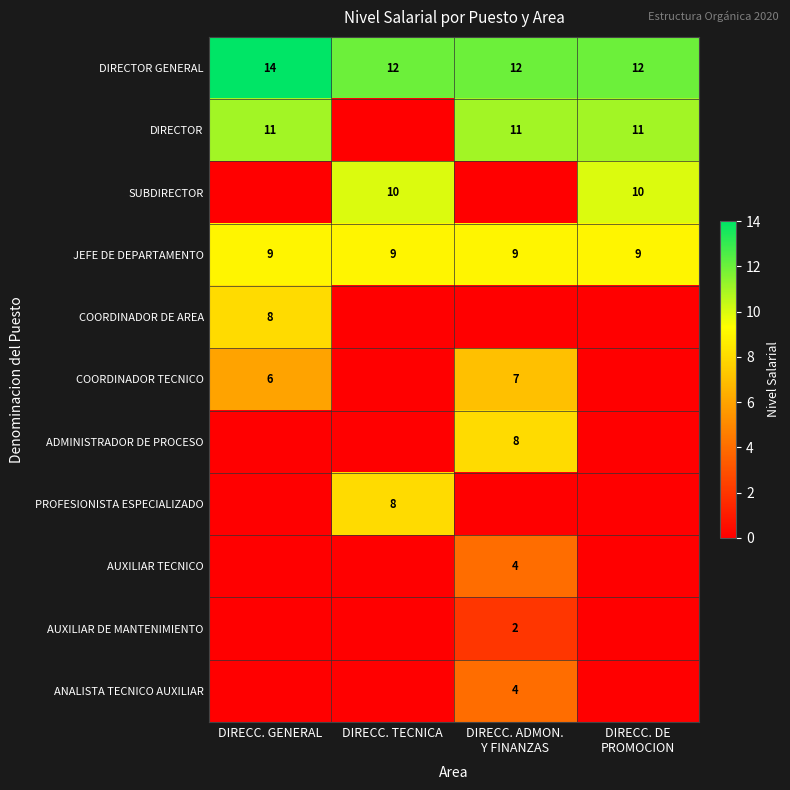

True or false: DIRECTOR GENERAL has a value of 16 at DIRECC. TECNICA.

False